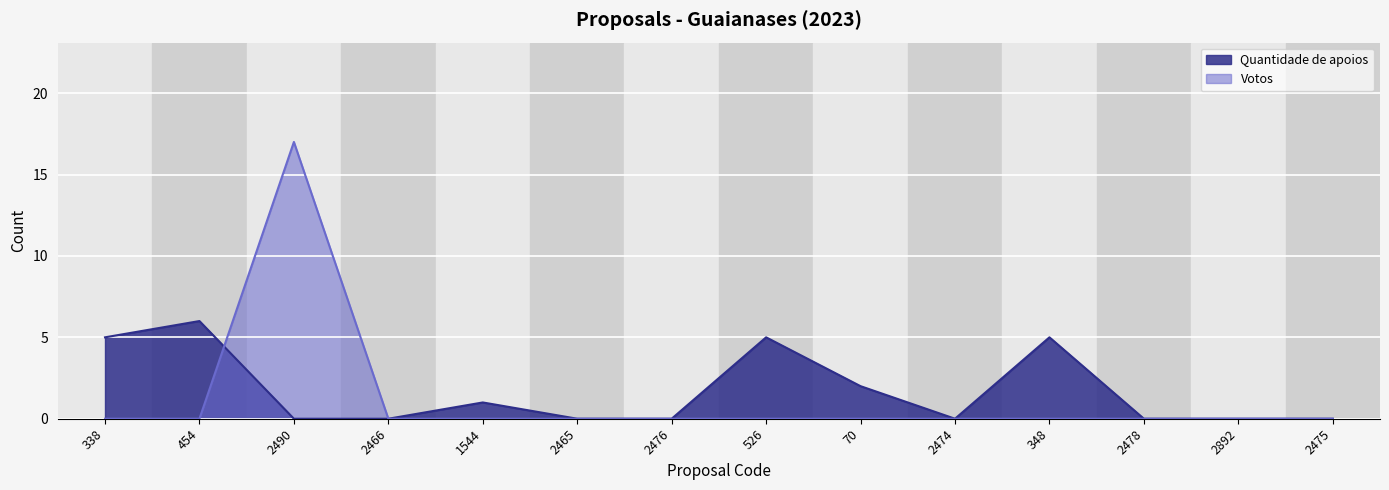

What is the difference between the maximum and second lowest values in the Quantidade de apoios series?

6